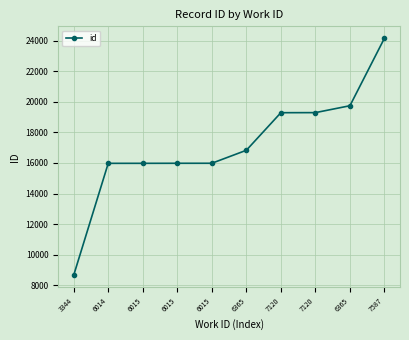

Rank the categories by value from highest to lowest.

7587, 6365, 7120, 7120, 6365, 6015, 6015, 6015, 6014, 3344